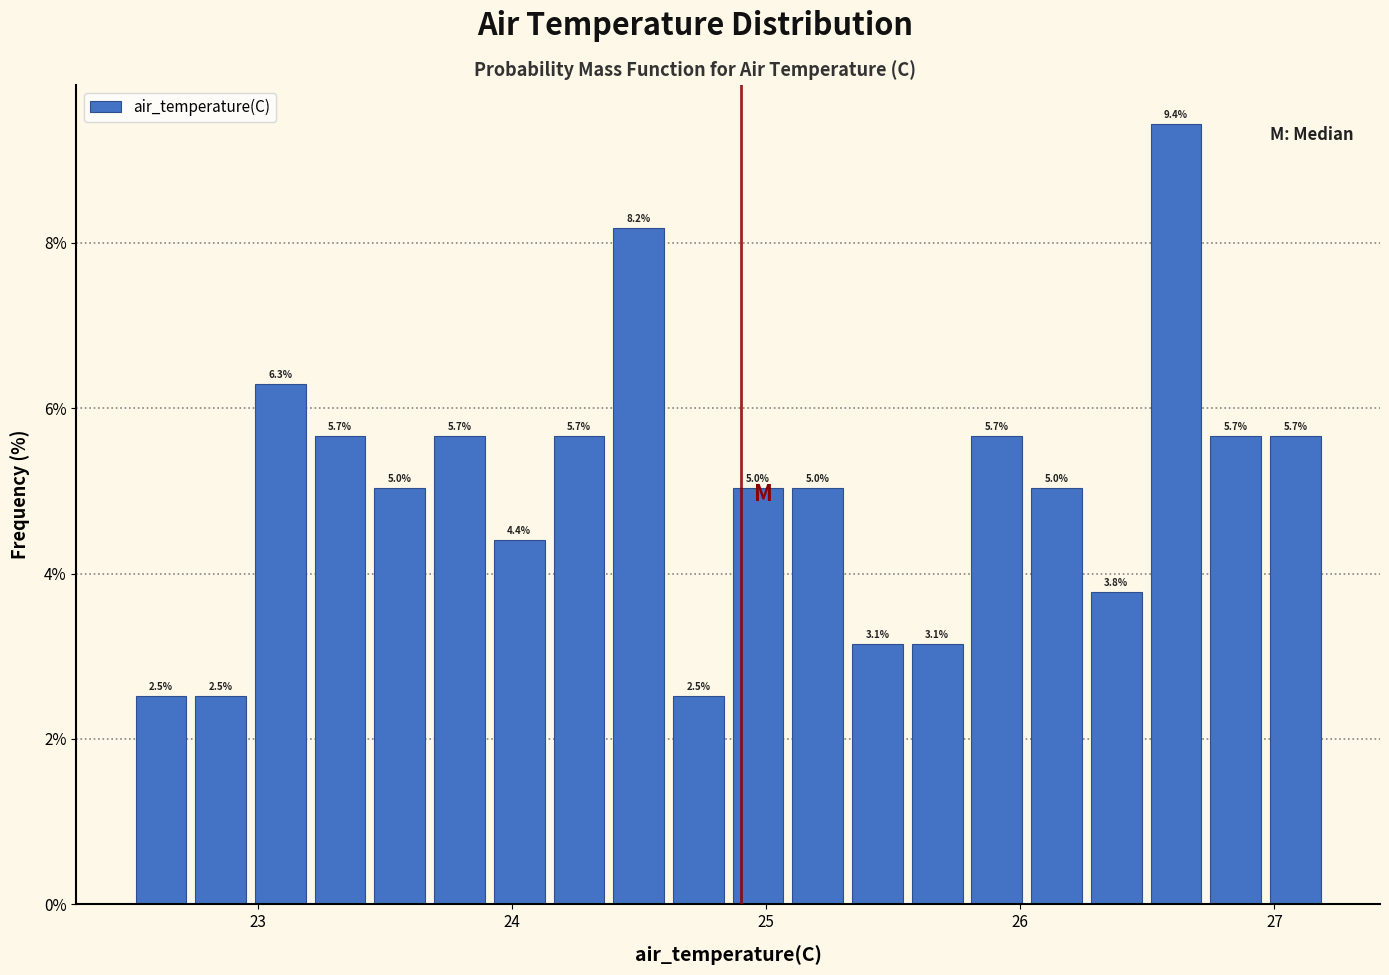

Read against the x-axis, roughly where is the centre of the tallest bar?

26.6